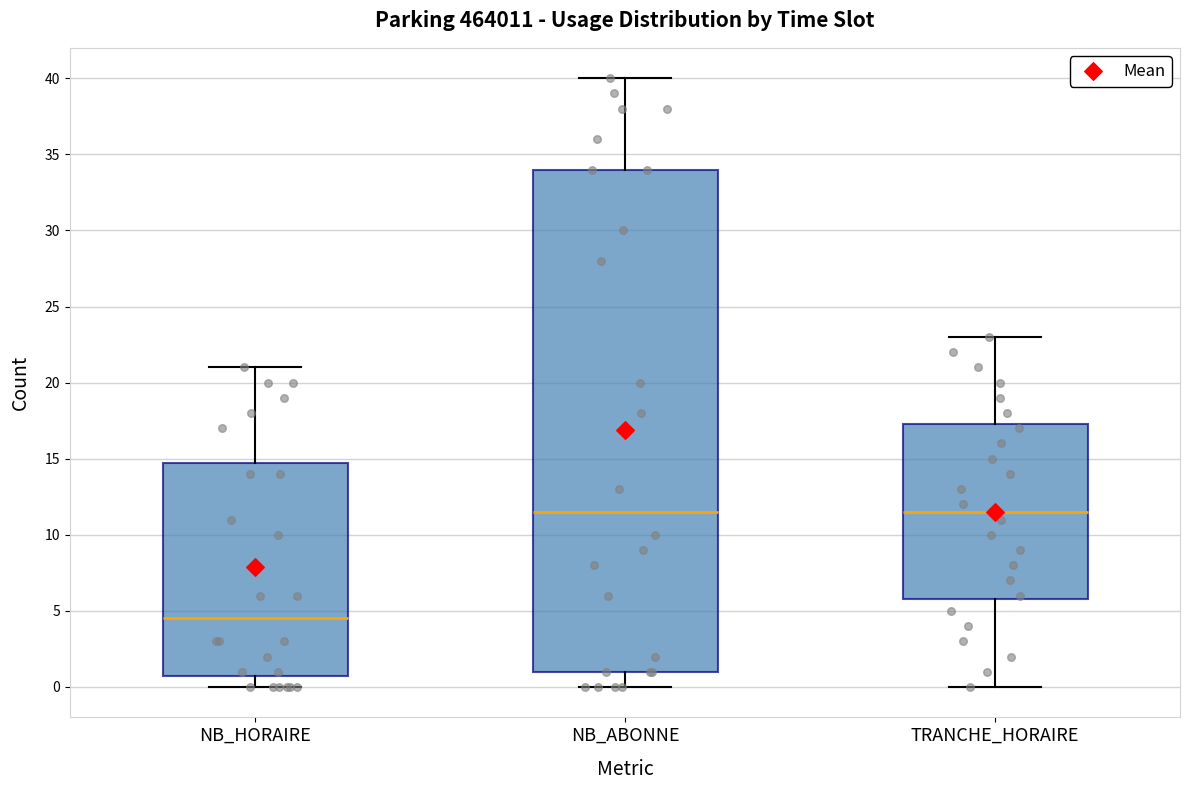

Where does the upper whisker of the box for TRANCHE_HORAIRE end on the y-axis? The values are not printed on the chart, so give them approximately, as read against the axis.

23.0